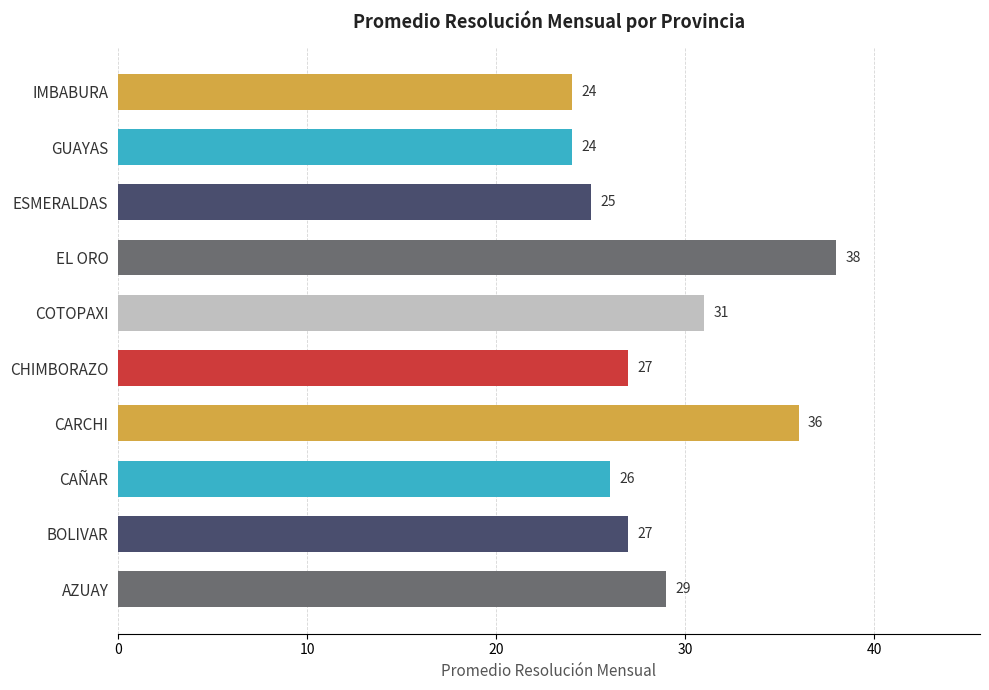

What is the sum of all values?

287